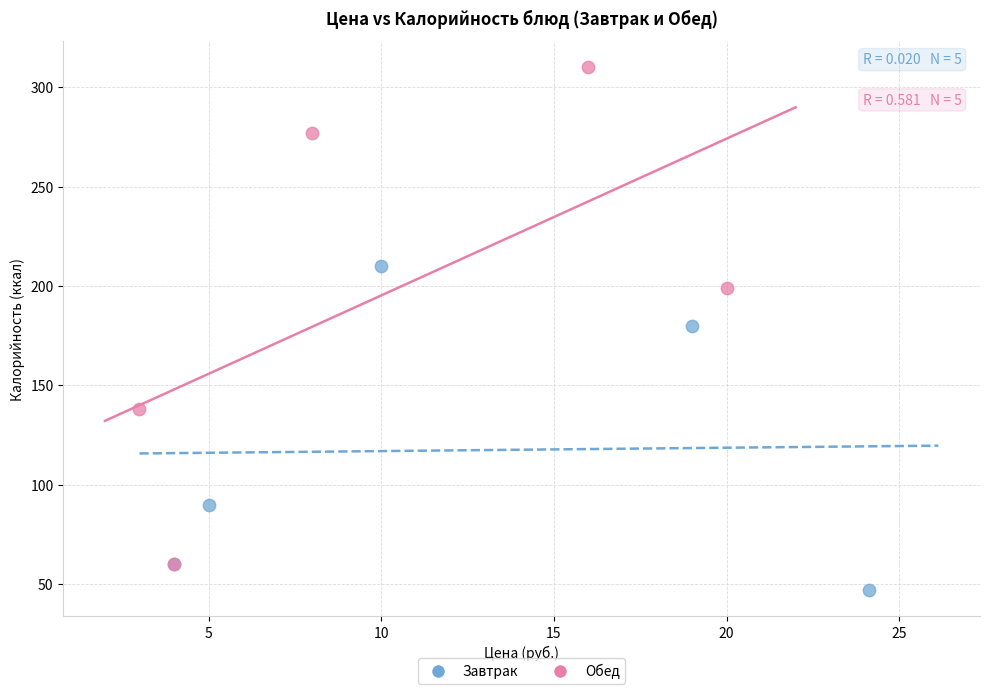

Which series contains the lowest Y value?

Завтрак